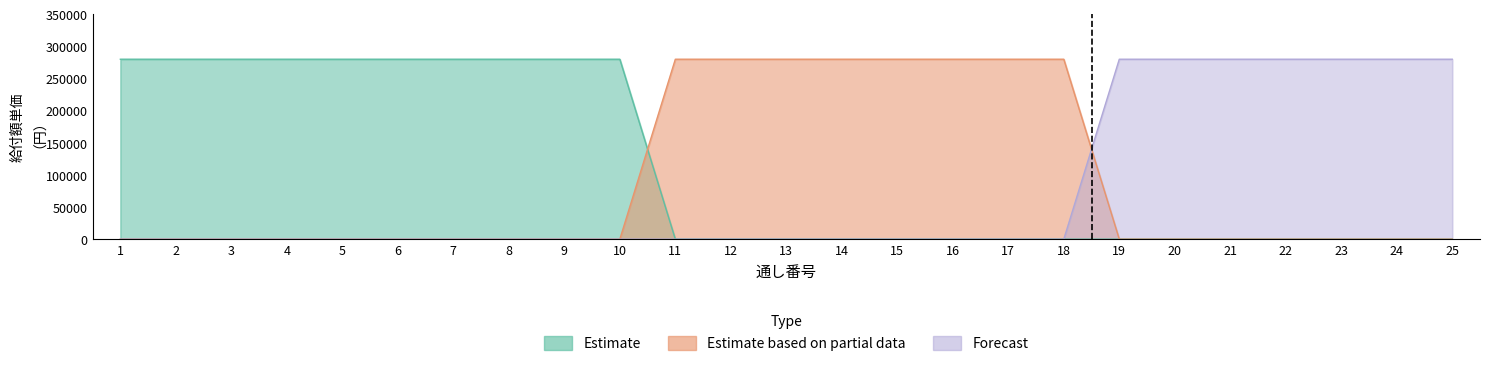

What is the maximum value for Estimate?

280000